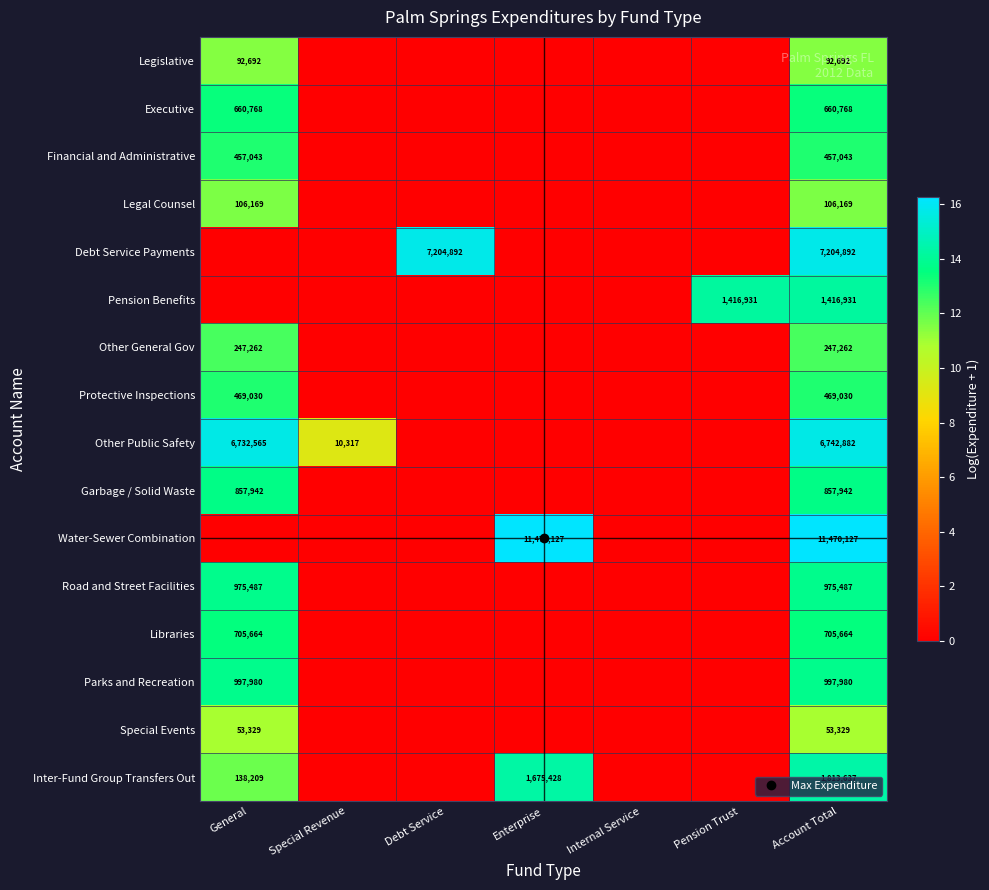

Which series has the largest range (max minus min)?

Water-Sewer Combination